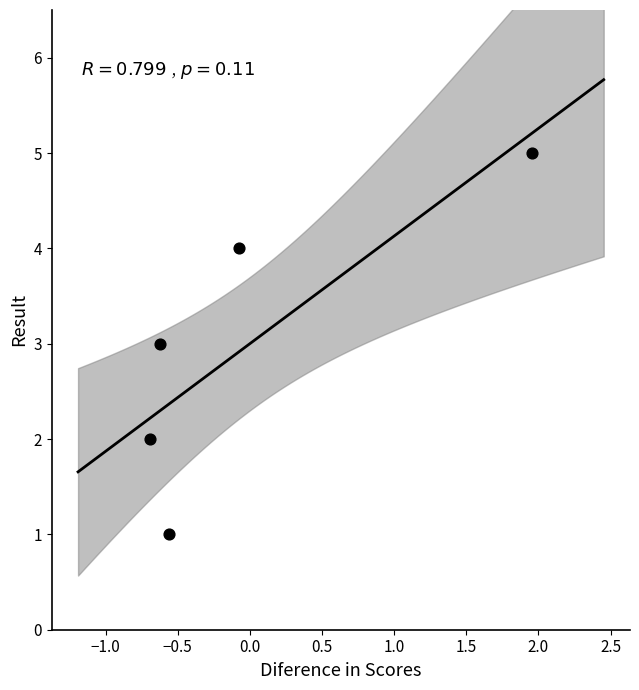

What is the range of Y values (max minus min)?

4